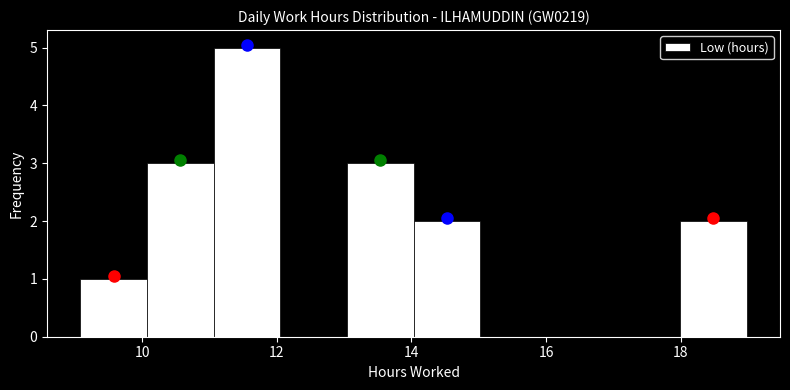

Reading left to right, transcribe this chart: for each bar, give the range it covers on the x-axis and its height. Neither the bar edges nor the heights are printed on the chart, so give them approximately, as read against the axes.

9 to 10: 1
10 to 11: 3
11 to 12: 5
12 to 13: 0
13 to 14: 3
14 to 15: 2
15 to 16: 0
16 to 17: 0
17 to 18: 0
18 to 19: 2